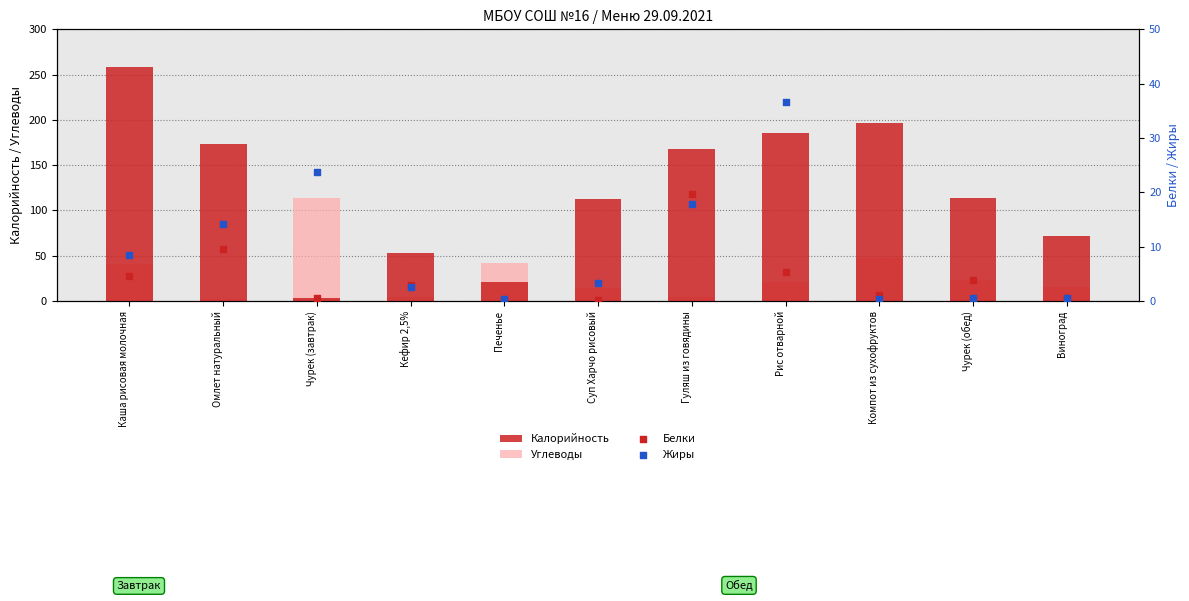

At which category is the sum across all series the highest?

Каша рисовая молочная